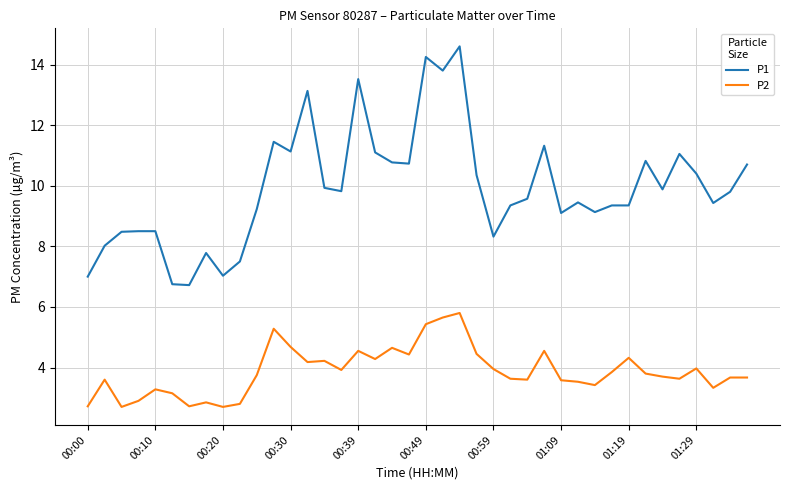

List the series in order of their peak value, lowest first.

P2, P1